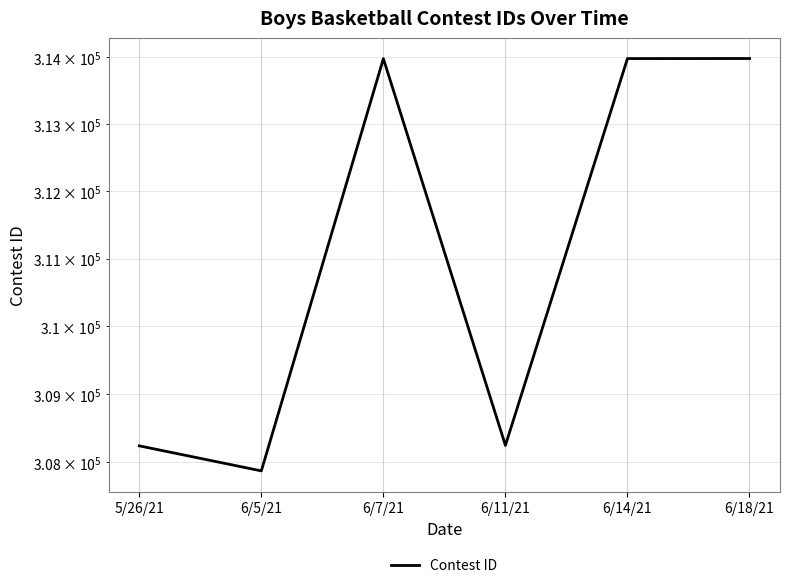

Is this an area chart (filled region under the line)?

No